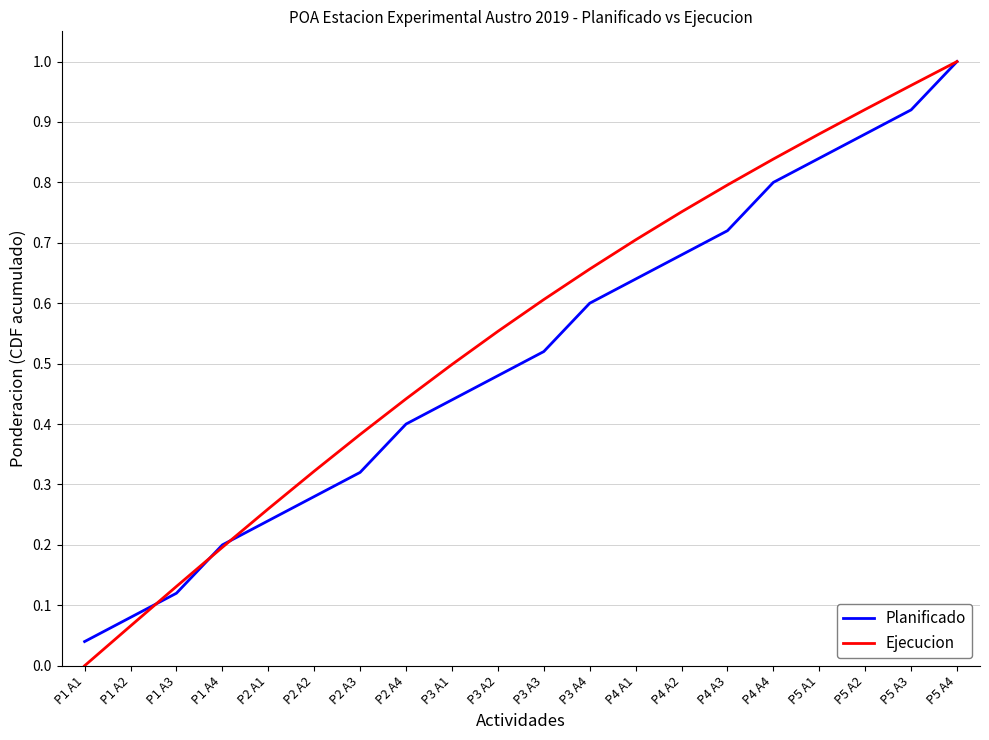

At which category does the chart reach its minimum across all series?

P1 A1